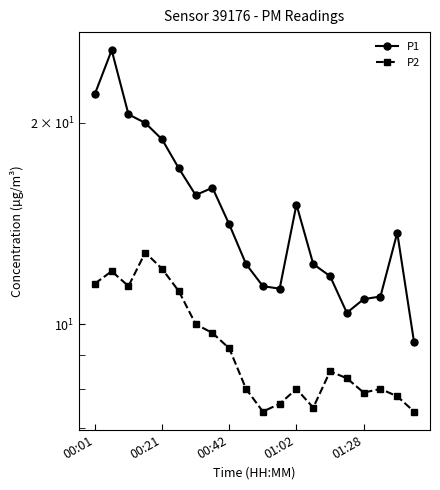

Is the value of P2 at 18 greater than the value of P1 at 01:28?

No